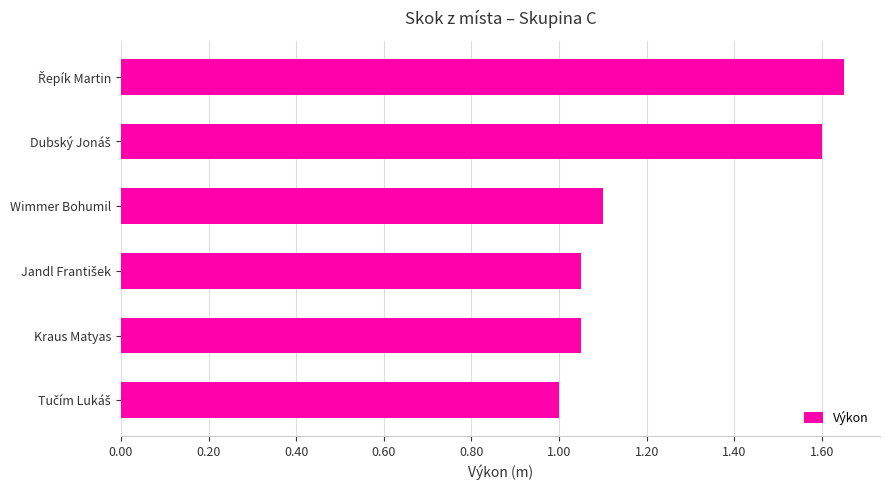

What is the ratio of the value at Kraus Matyas to the value at Wimmer Bohumil?

1.0